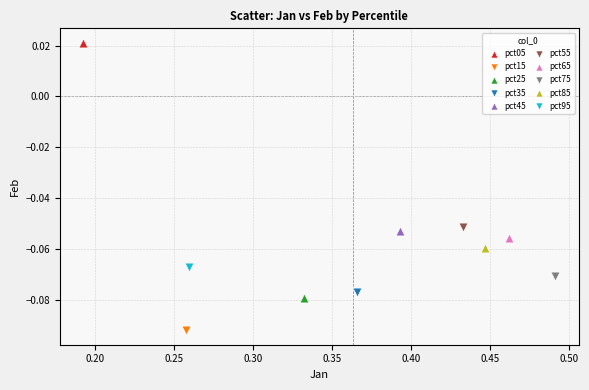

Which series contains the lowest Y value?

pct15